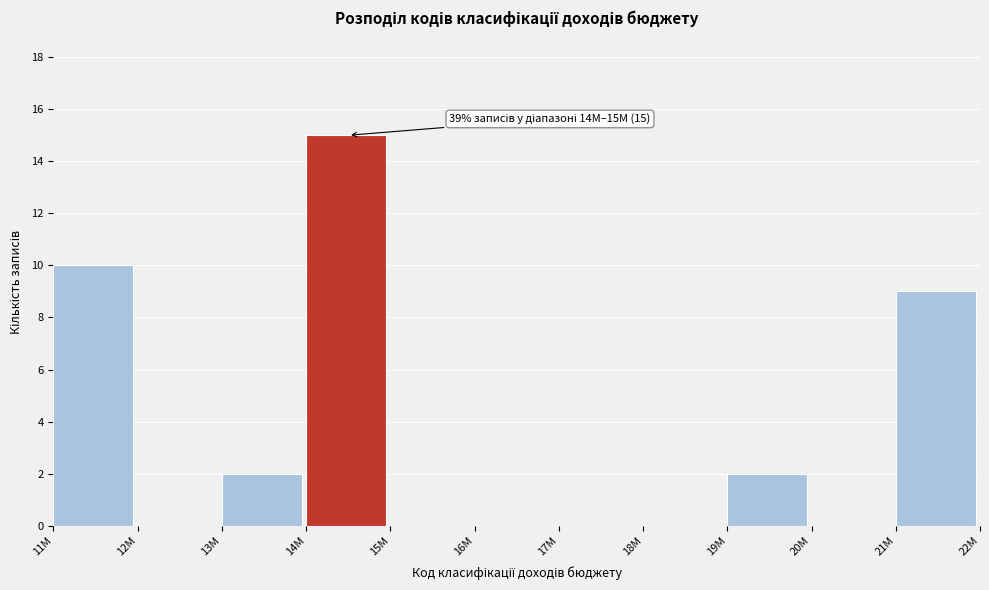

Reading left to right, transcribe all the data shown in this chart.

11M=10	12M=0	13M=2	14M=15	15M=0	16M=0	17M=0	18M=0	19M=2	20M=0	21M=9